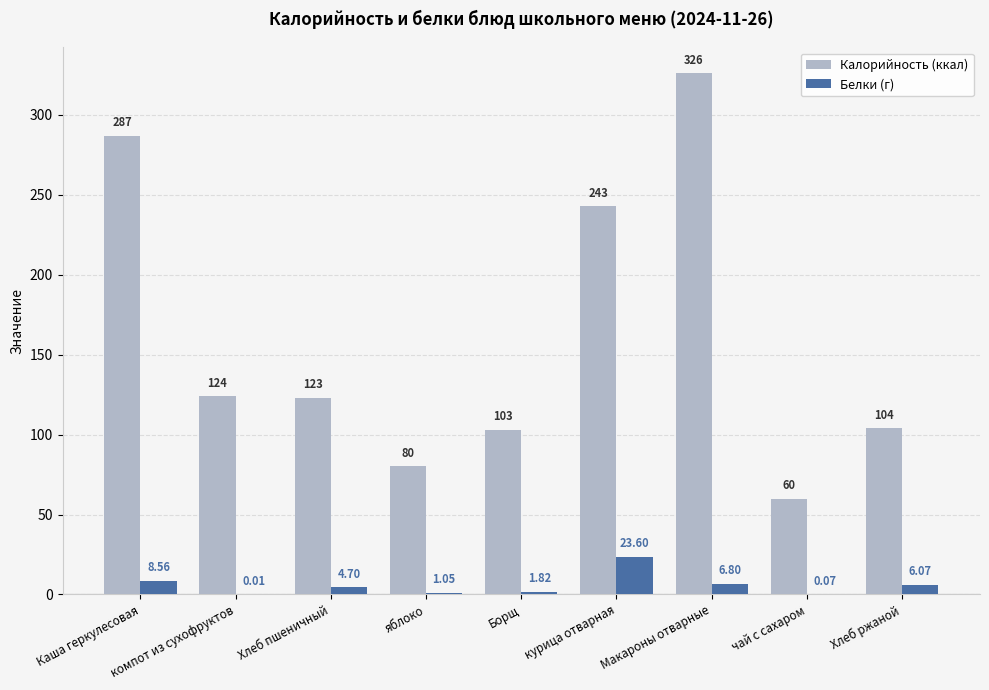

Which category has the highest value in the Белки (г) series?

курица отварная